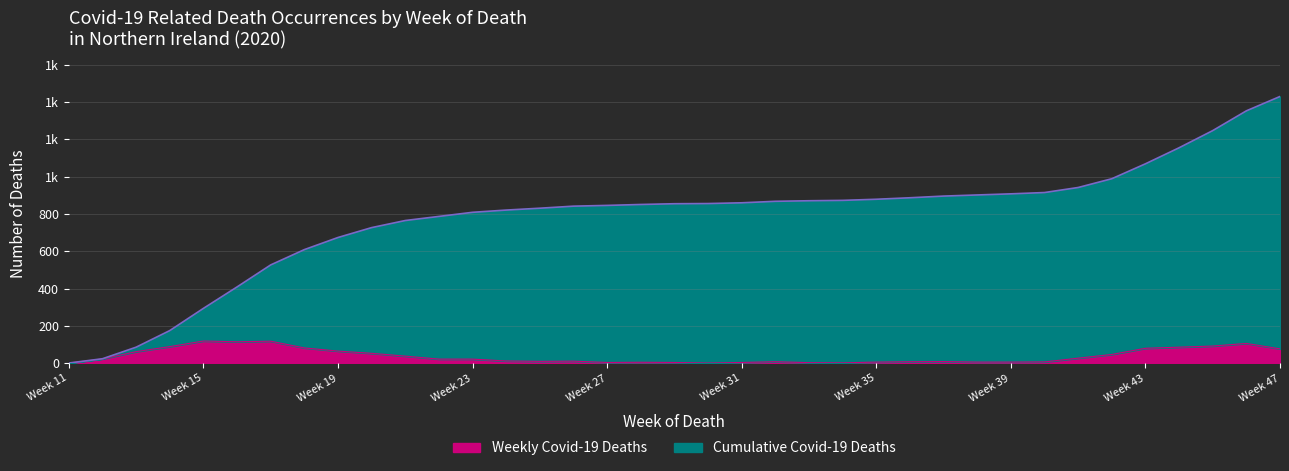

How many interior local valleys does the Weekly Covid-19 Deaths series have?

5